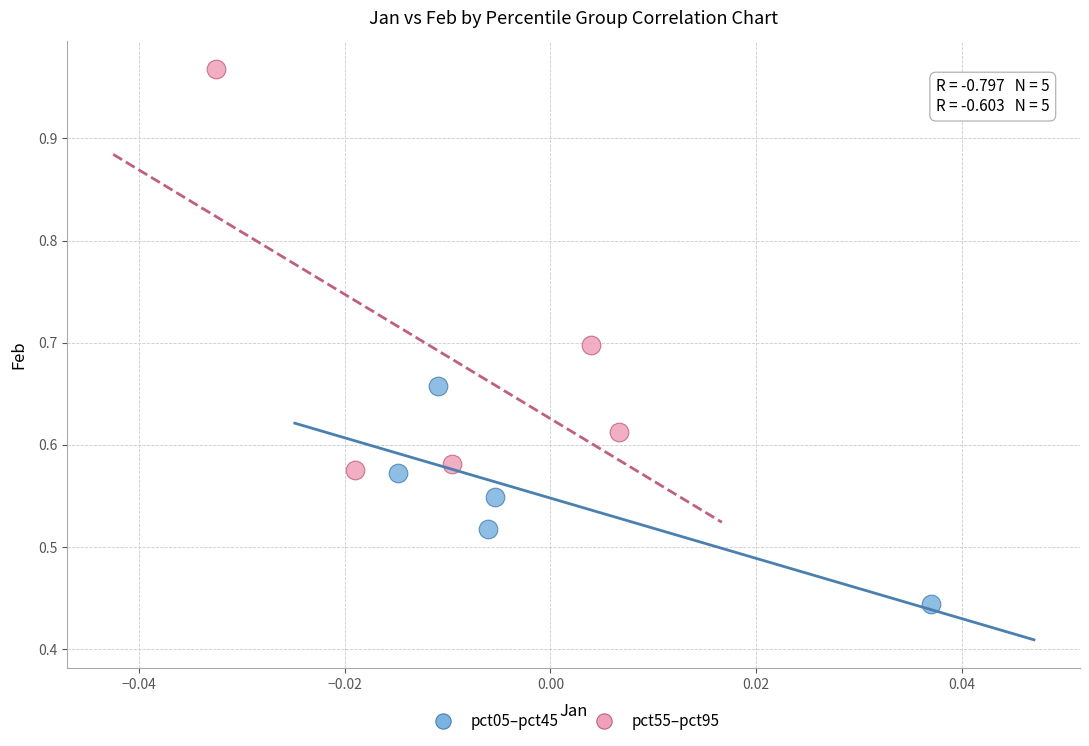

Which series contains the lowest Y value?

pct05–pct45